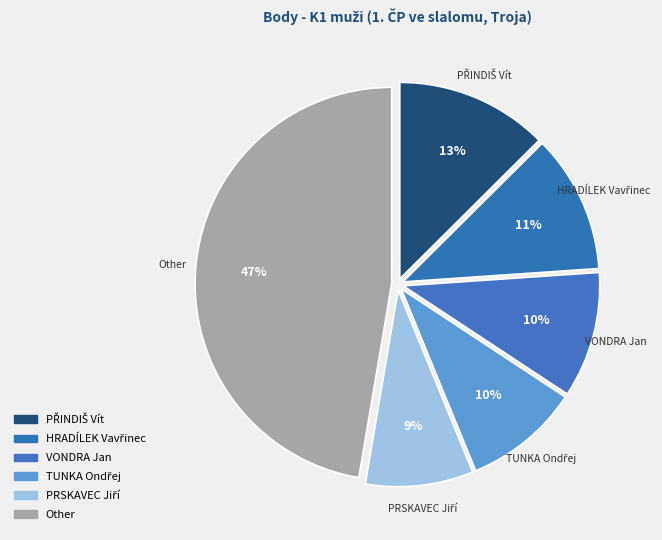

How many segments does this pie chart have?

6